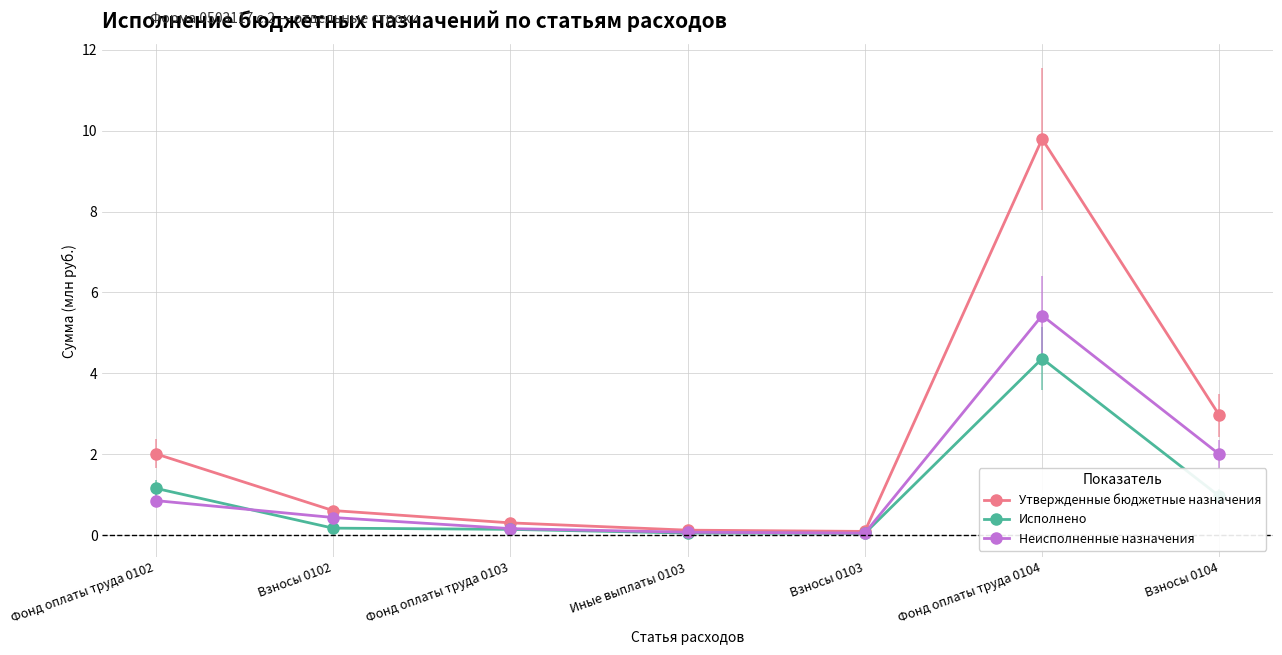

Where is Неисполненные назначения nearest to the value 2?

Взносы 0104